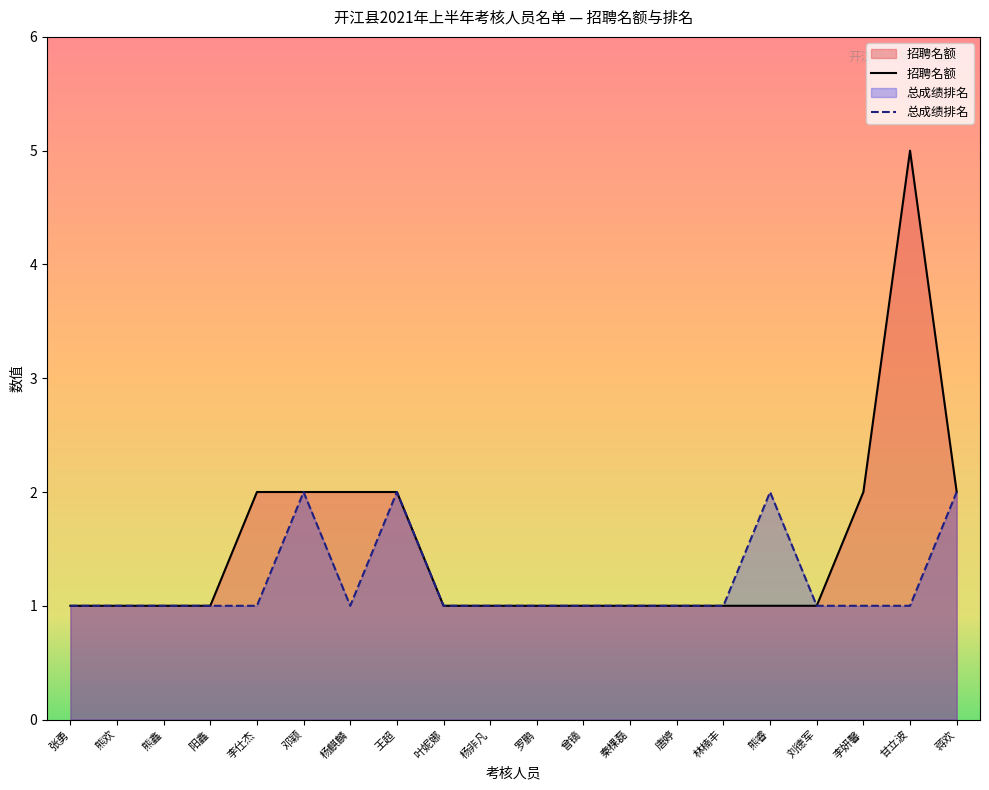

What is the difference between the 招聘名额 values at 熊欢 and 邓颖?

1